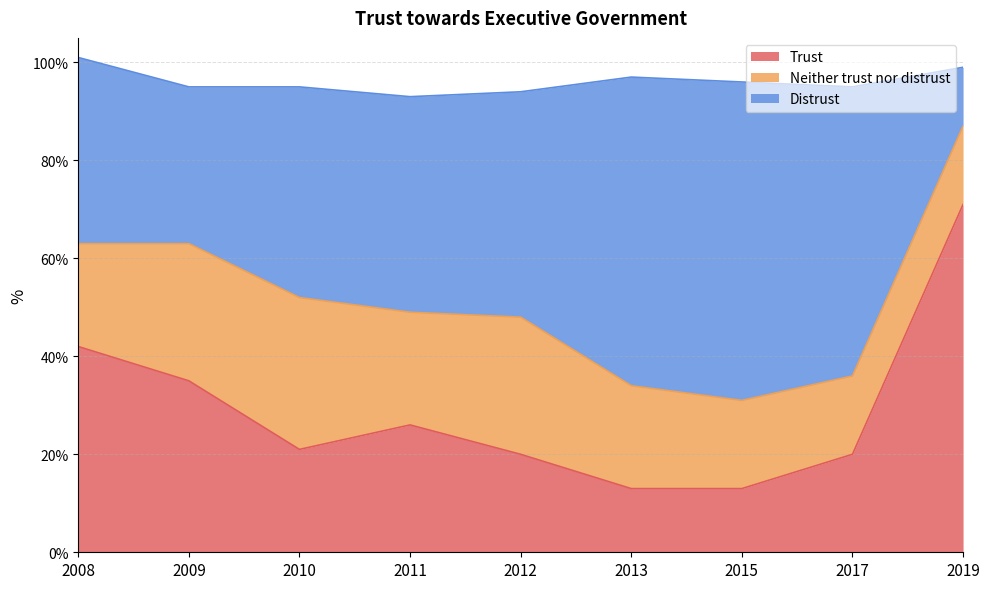

At which label does Trust reach its peak?

2019